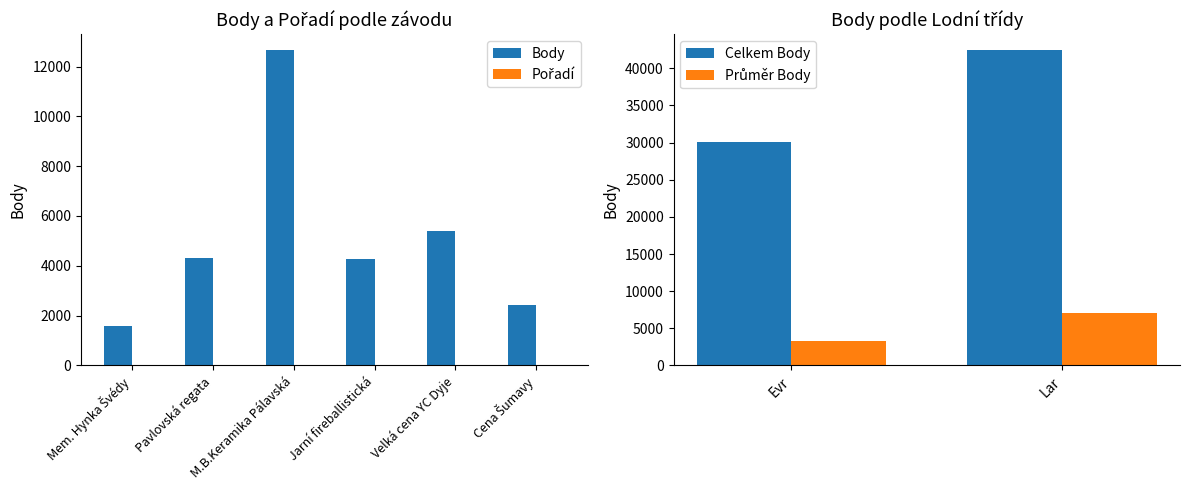

True or false: Body has a value of 12663 at M.B.Keramika Pálavská.

True